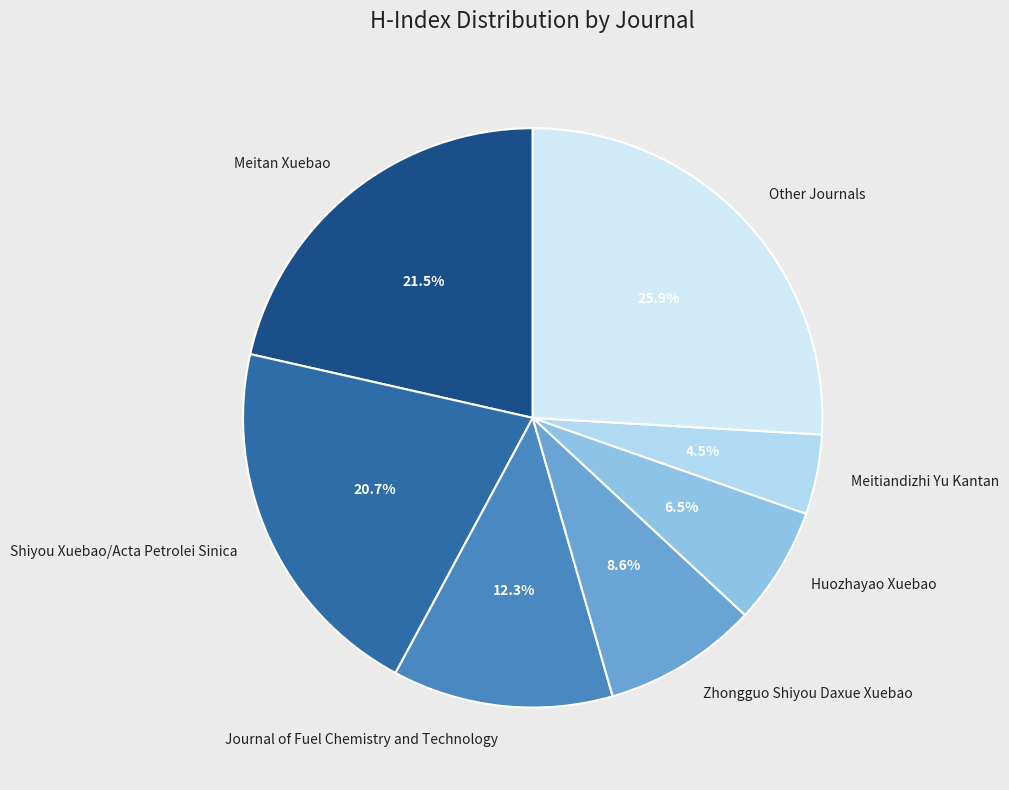

Does any single category account for the majority?

No